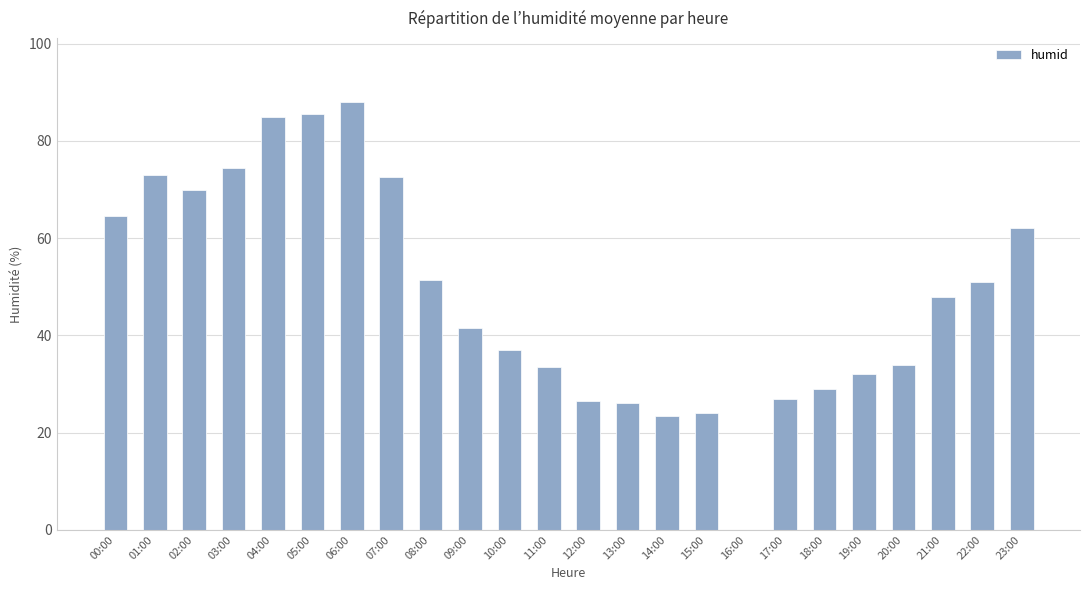

Count the number of categories in the chart.

24